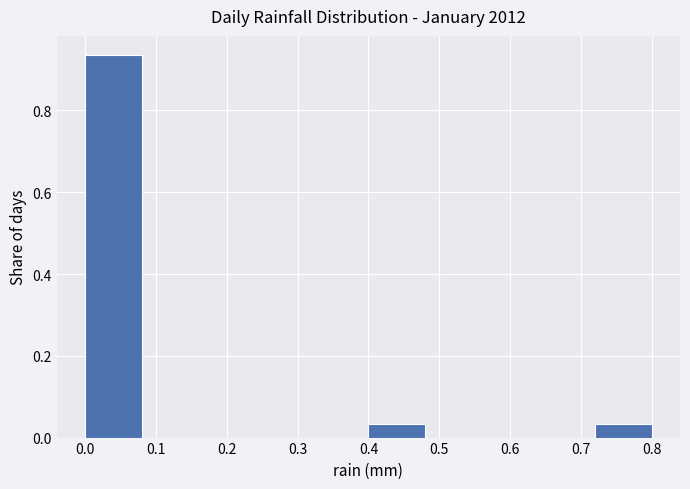

Reading left to right, list every bar in this chart as the range it spans on the x-axis followed by its height. The values are not printed on the chart, so give them approximately, as read against the axis.

0.00 to 0.08: 0.94
0.08 to 0.16: 0
0.16 to 0.24: 0
0.24 to 0.32: 0
0.32 to 0.40: 0
0.40 to 0.48: 0.04
0.48 to 0.56: 0
0.56 to 0.64: 0
0.64 to 0.72: 0
0.72 to 0.80: 0.04